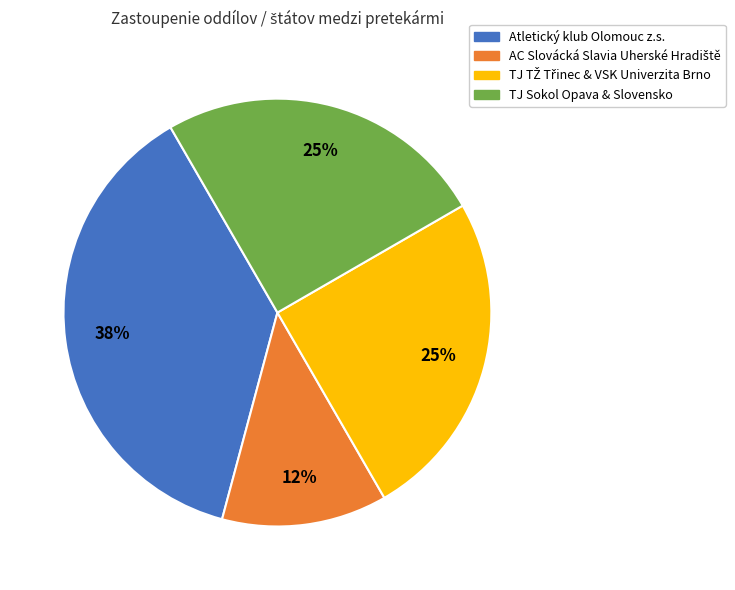

How many slices are in this pie chart?

4